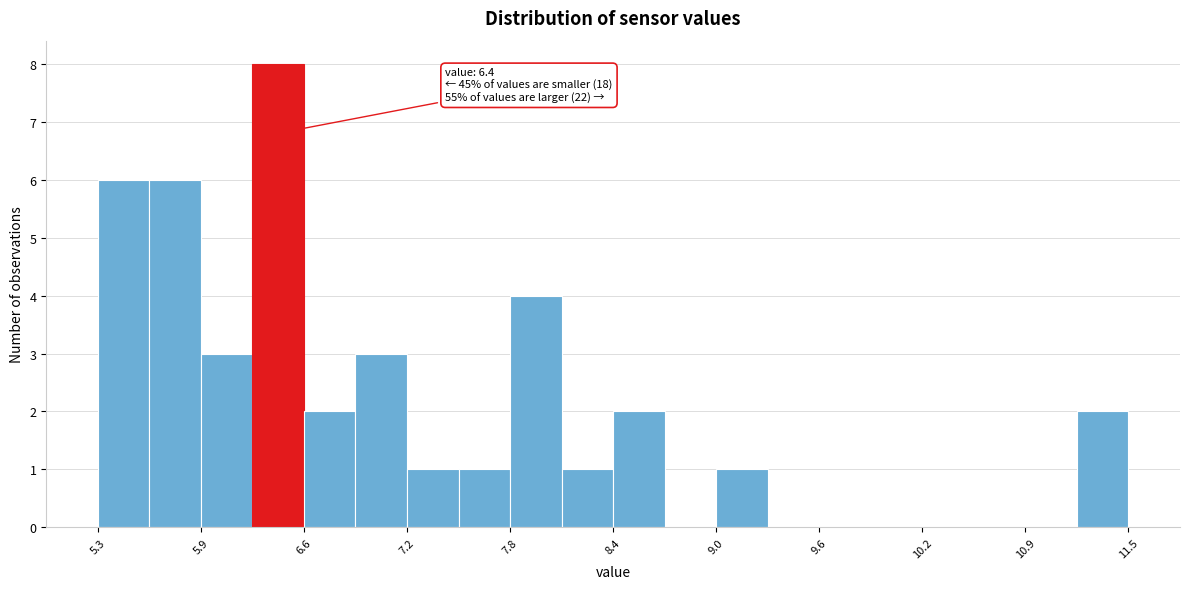

Around what value on the x-axis is the tallest bar? Give the approximate position of its centre, as read against the axis.

6.4